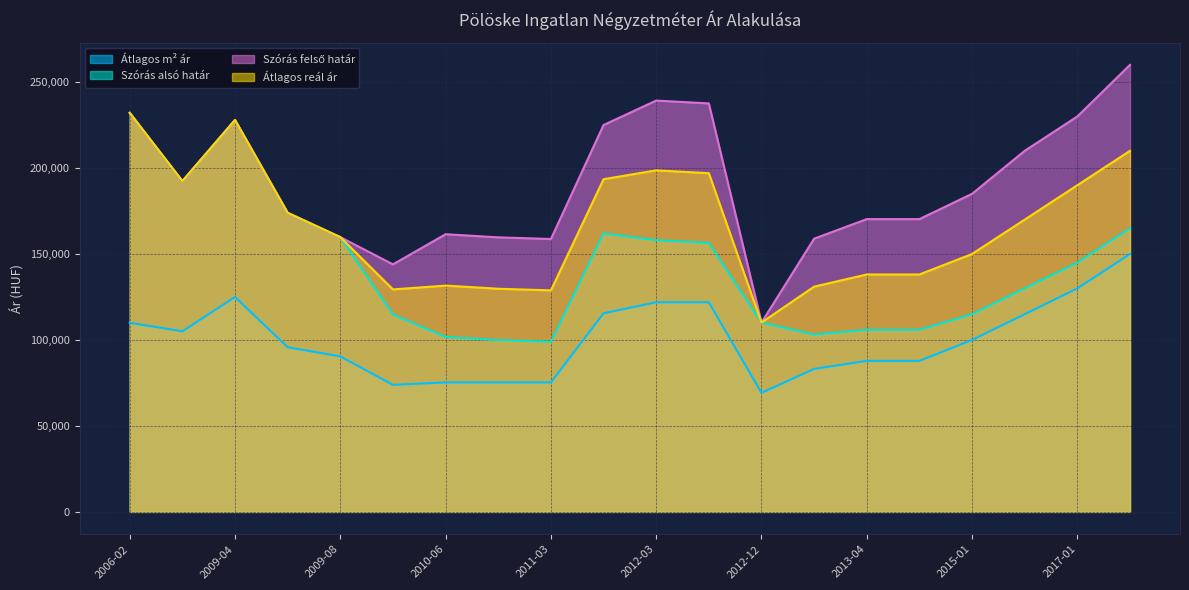

How many interior local valleys does the Szórás alsó határ series have?

3